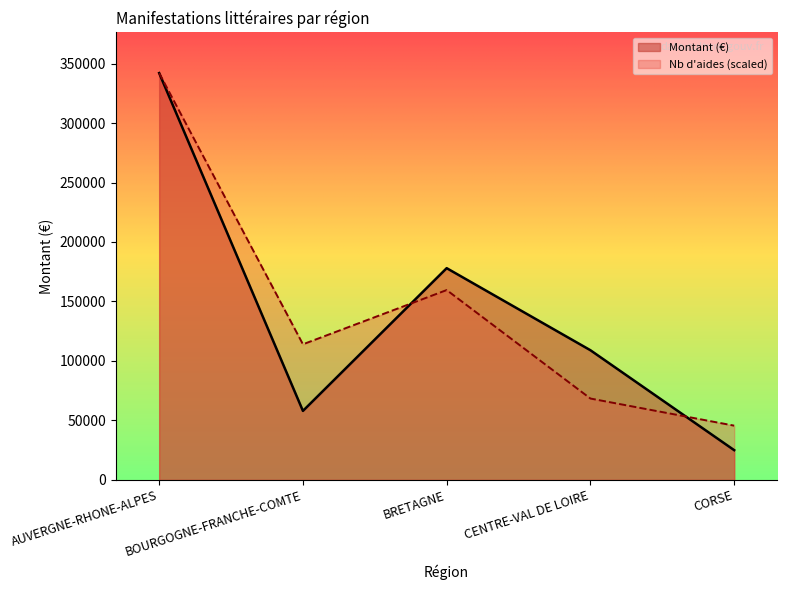

What is the average value of the Montant series?

142400.0